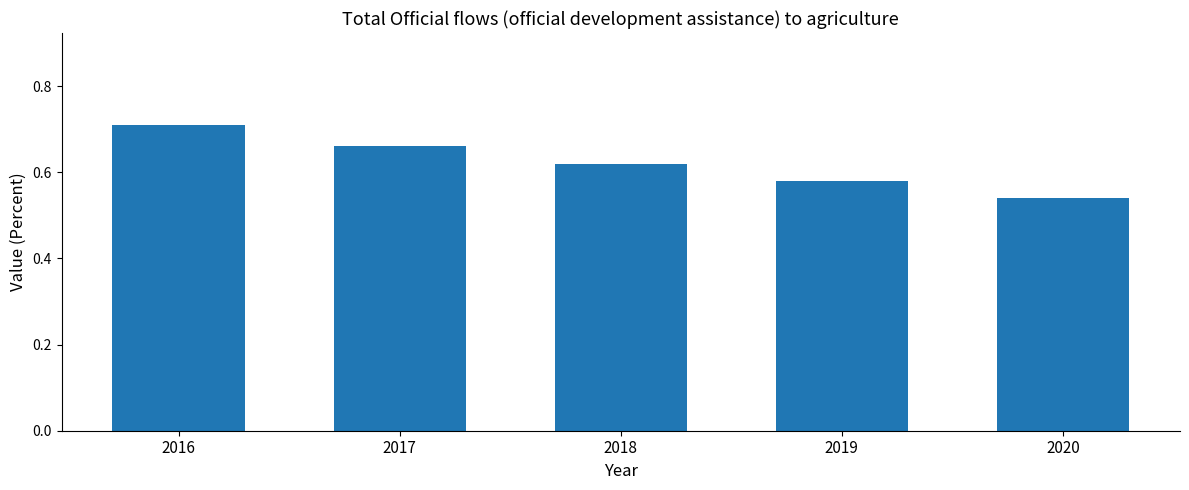

True or false: the data shows 0.4 at 2016.

False